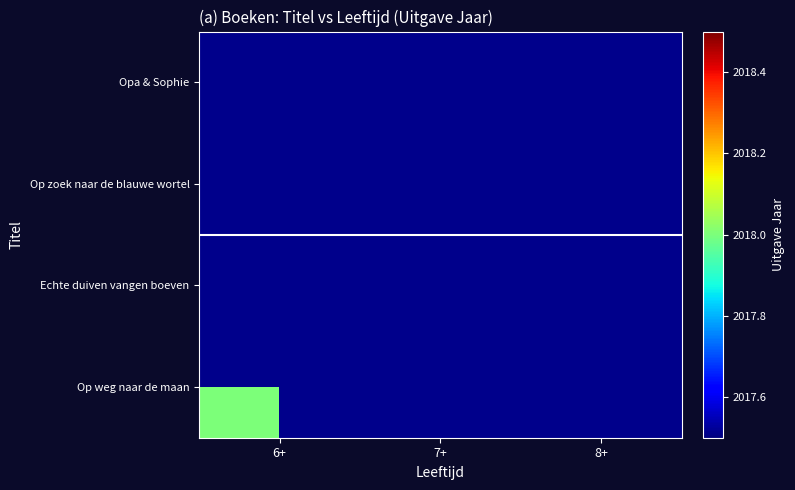

How many distinct data groups are displayed?

4